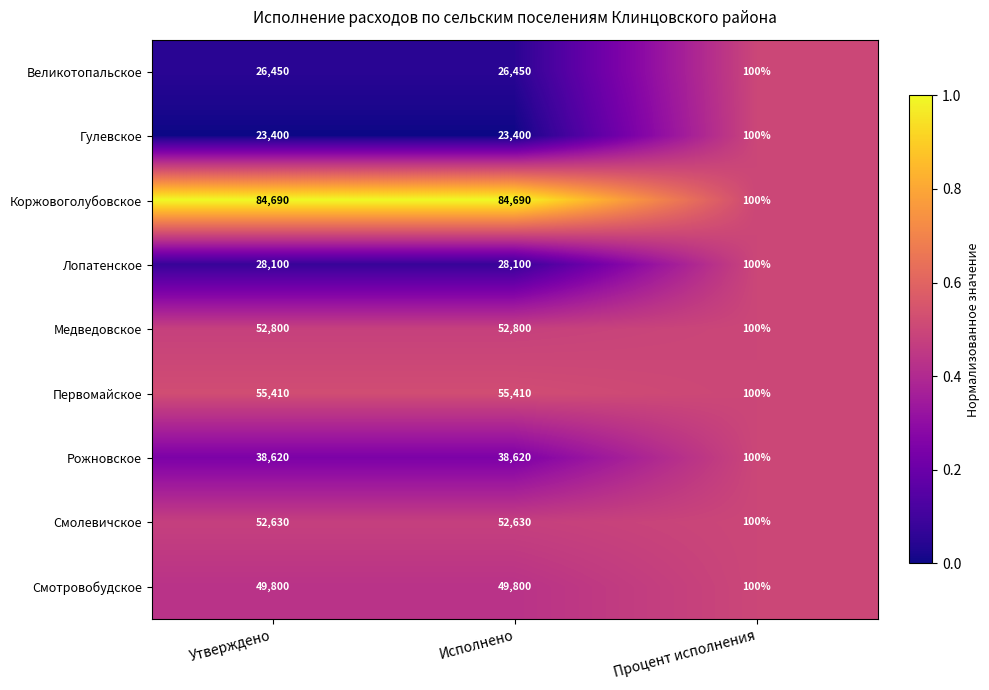

What is the highest value of the Смотровобудское series?

49800